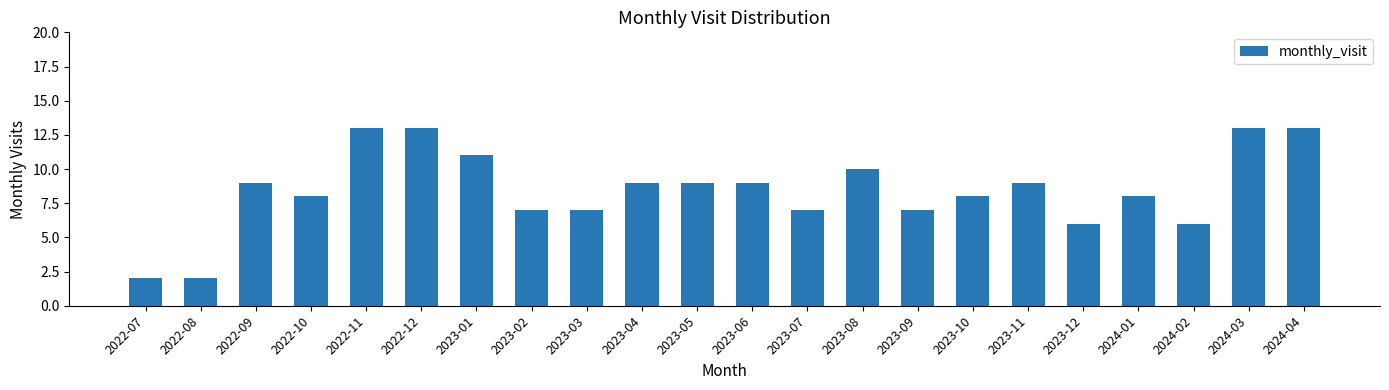

Between 2024-01 and 2024-02, which is larger?

2024-01